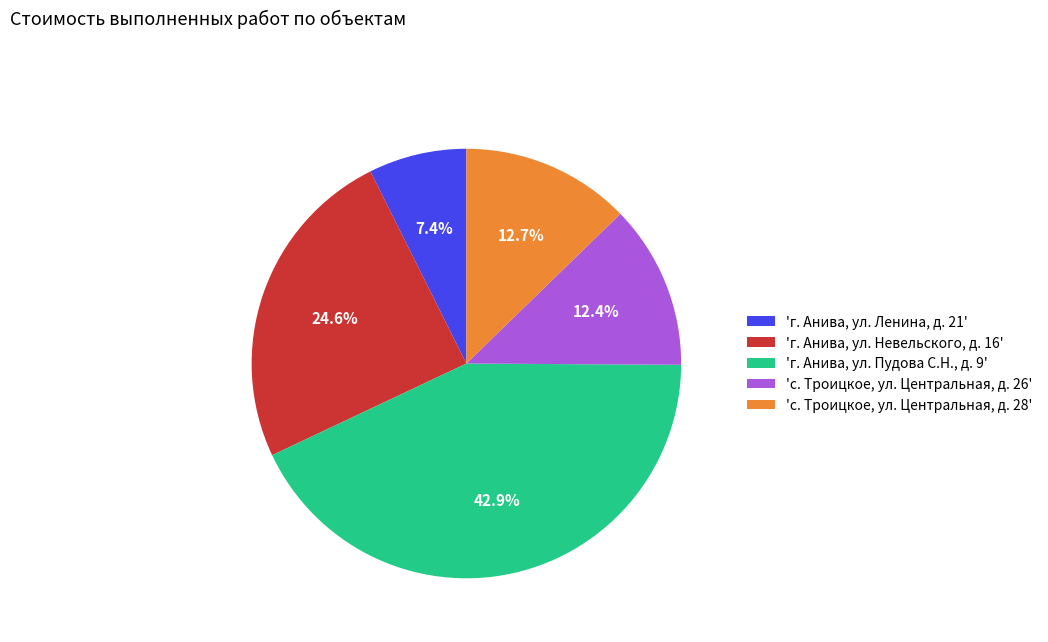

How many slices are in this pie chart?

5